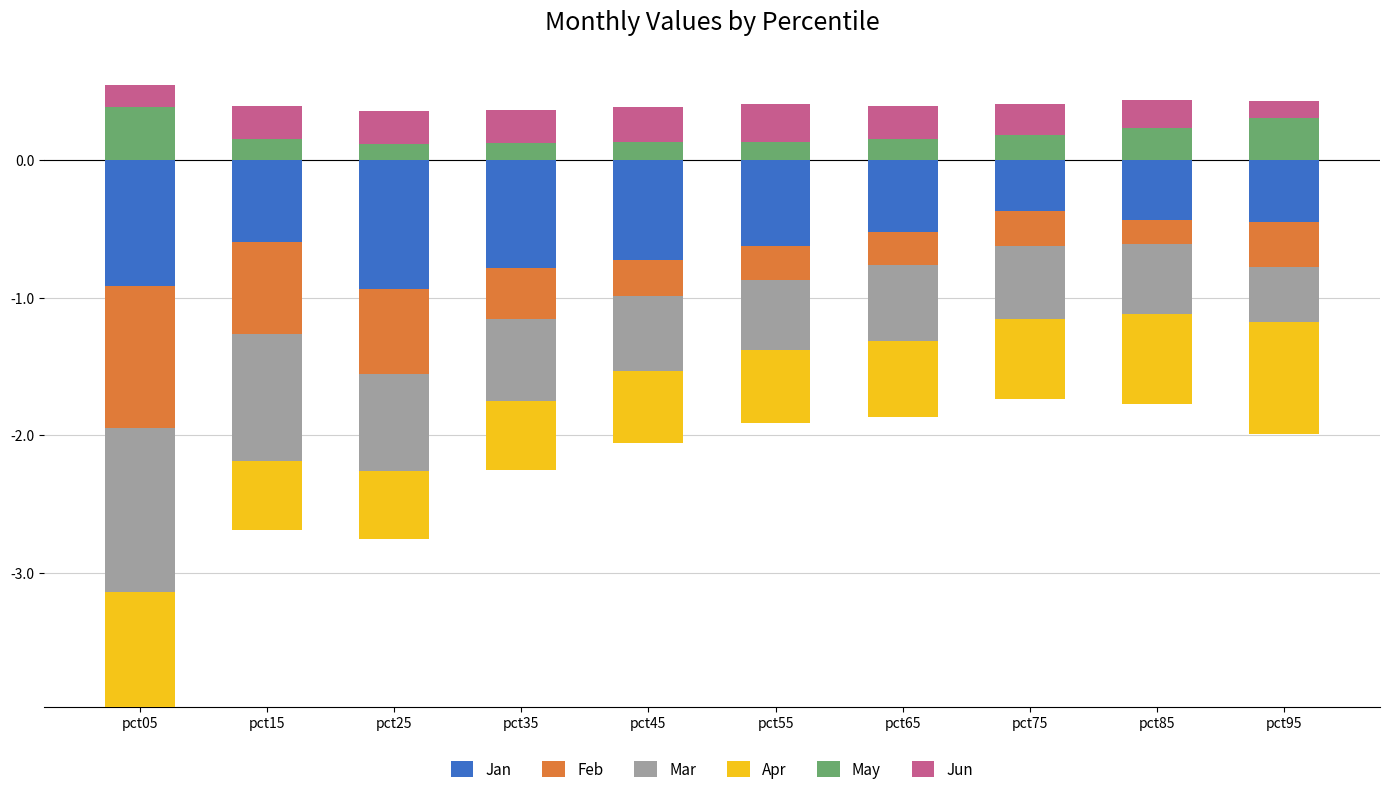

True or false: May has a value of 0.2 at pct65.

True